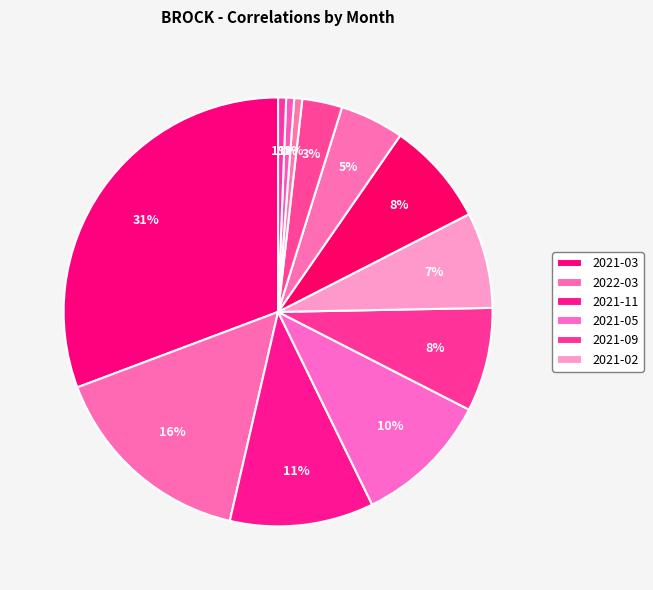

How many slices are in this pie chart?

12